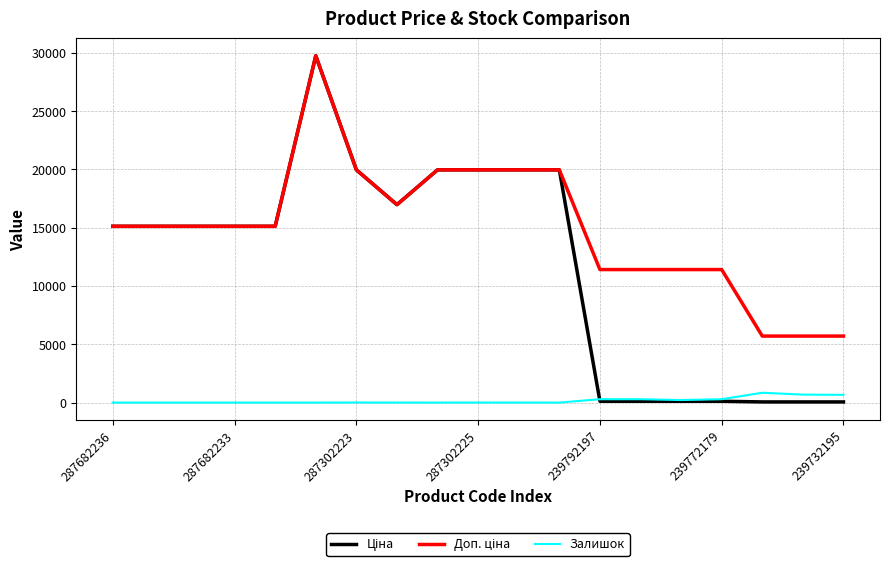

Which series has the largest total across all categories?

Доп. ціна